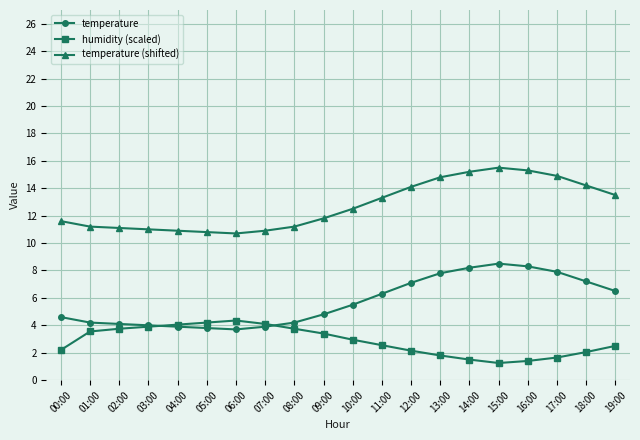

The temperature (shifted) series shows 3.4 at 10:00. True or false?

False